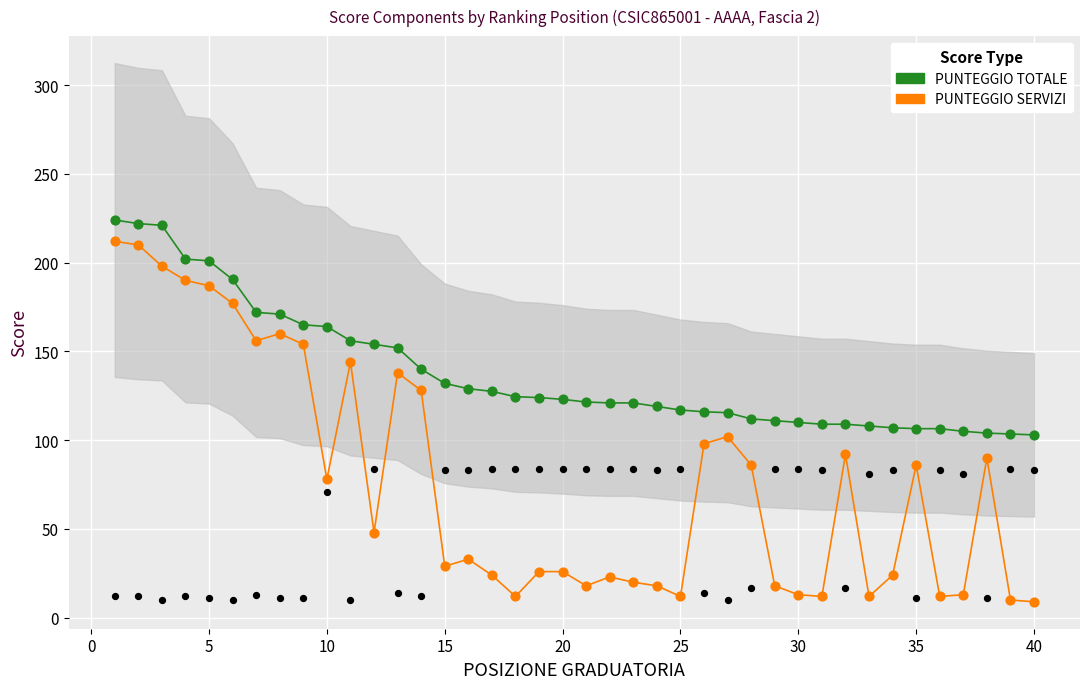

What are all the series names shown in the legend?

PUNTEGGIO SERVIZI, PUNTEGGIO TOTALE